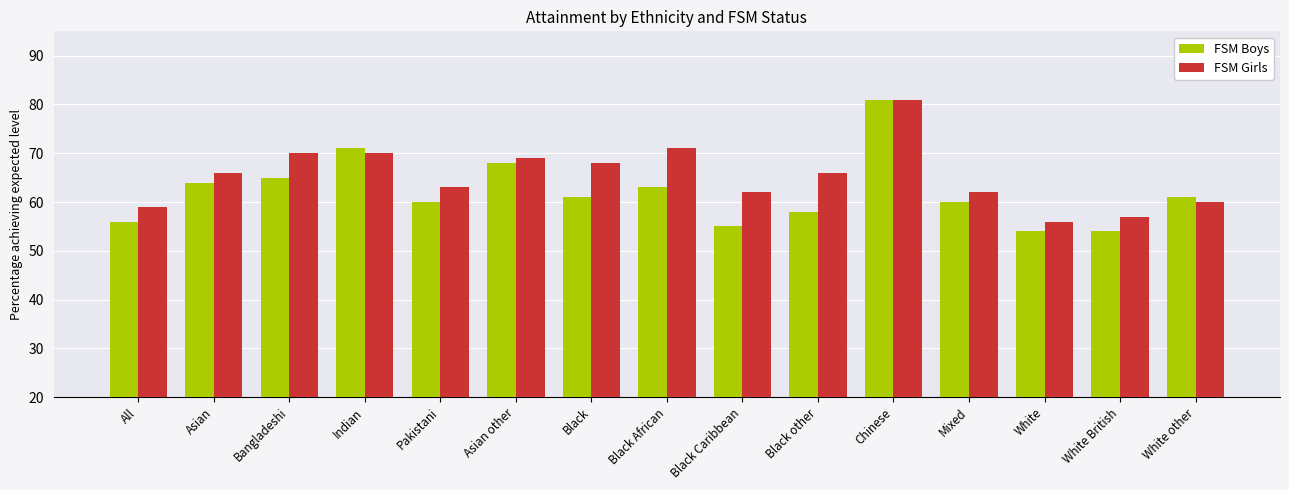

True or false: FSM Girls has a value of 89 at Pakistani.

False